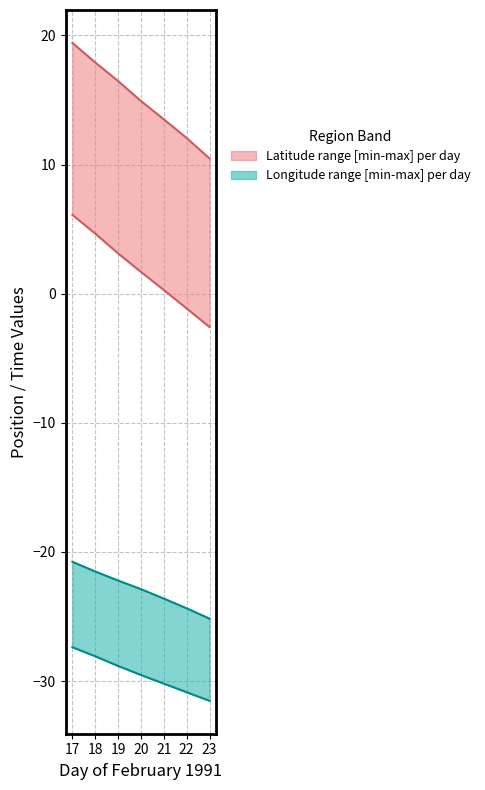

What is the difference between the maximum and minimum values in the LONGITUDE_lower series?

4.2